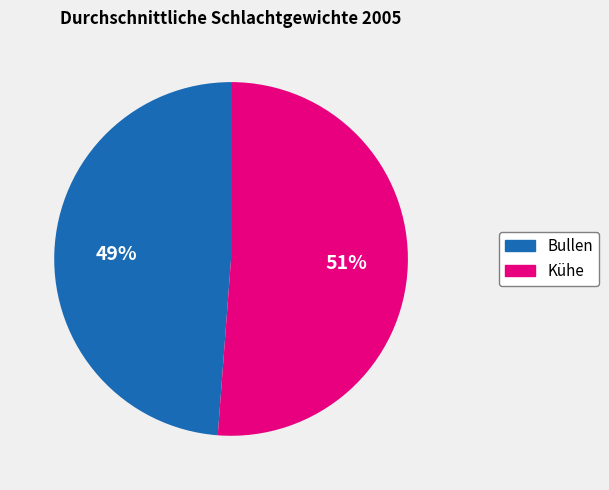

To the nearest percent, what is the difference between the largest and smallest slice percentages?

2%